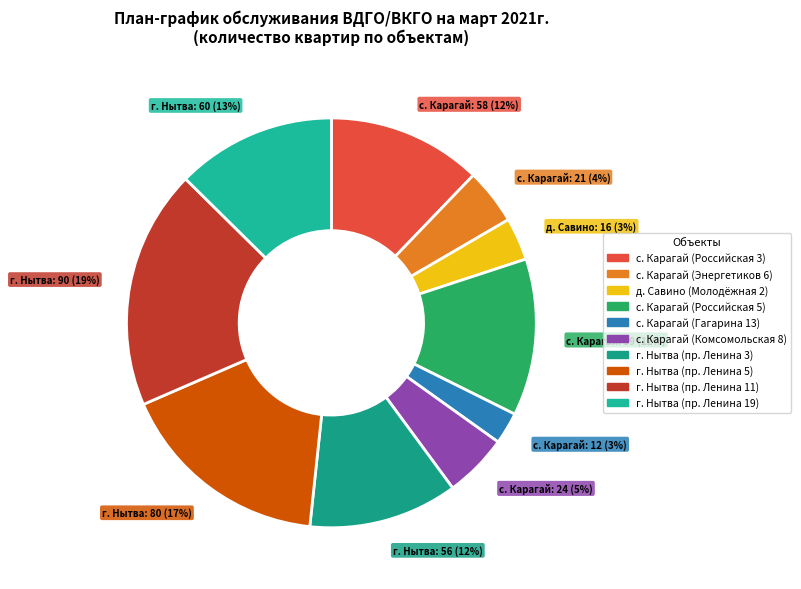

What is the largest slice in the pie chart?

г. Нытва (пр. Ленина 11)